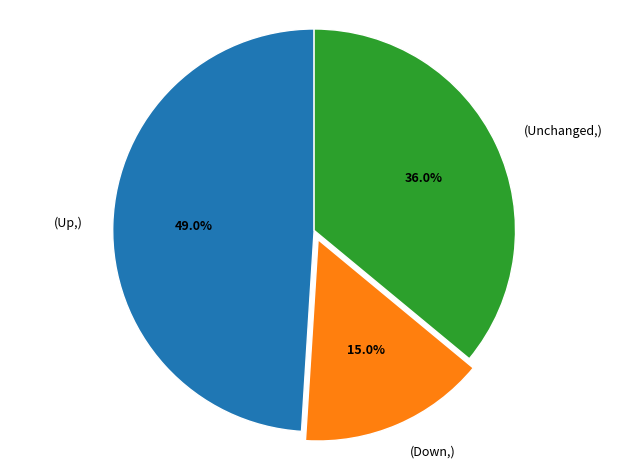

Is there a majority slice in this chart?

No